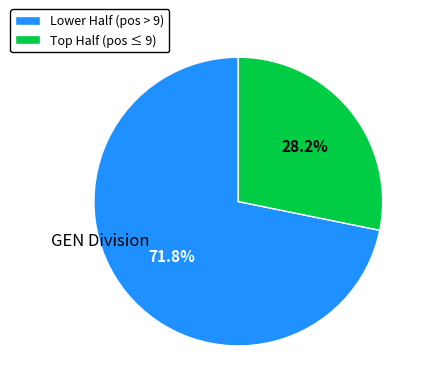

Does any single category account for the majority?

Yes